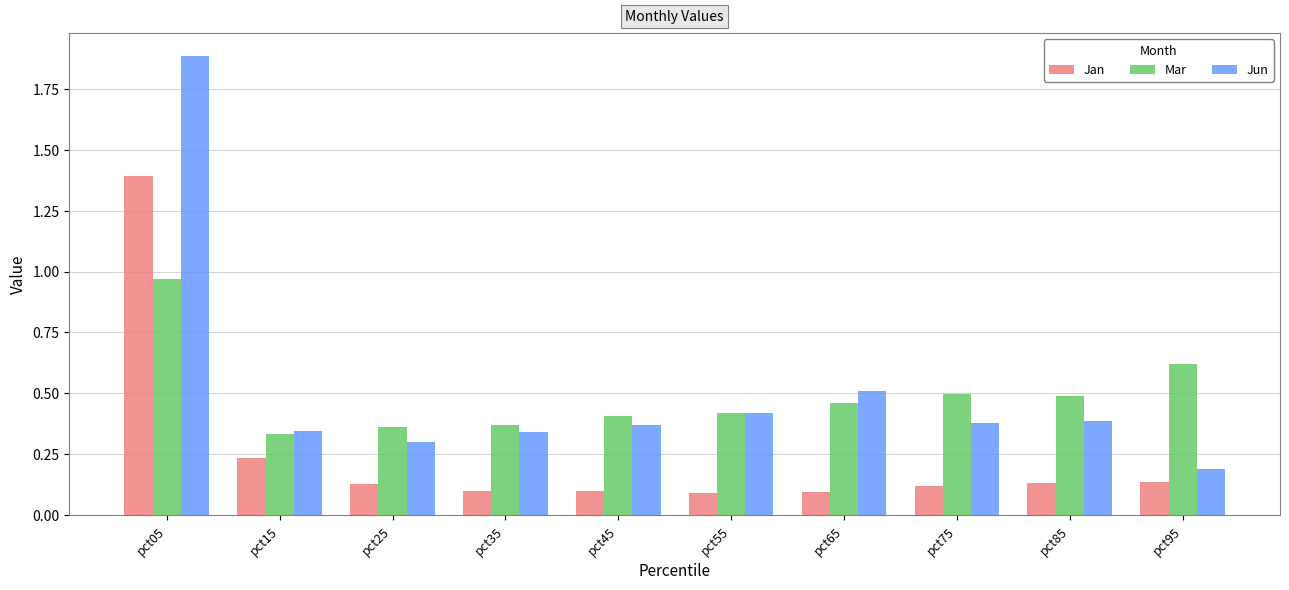

What is the approximate value of Jan at pct05?

1.4